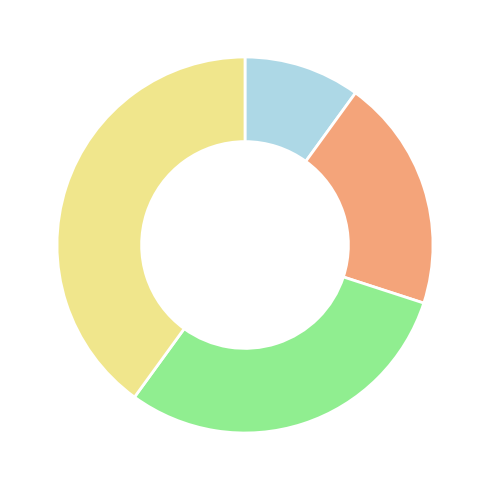

Does any single category account for the majority?

No